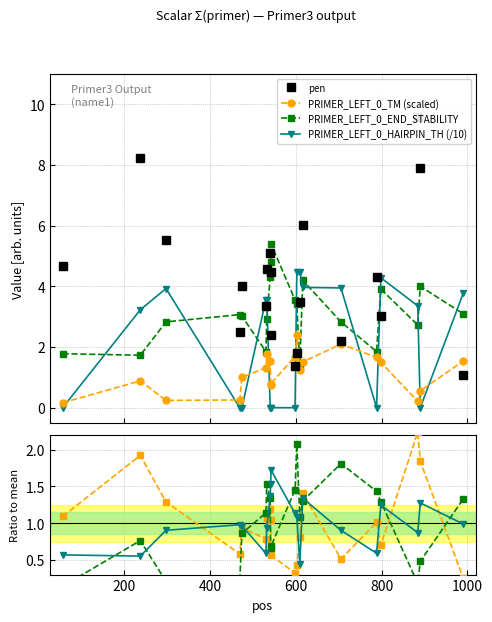

What is the maximum value for PRIMER_LEFT_0_HAIRPIN_TH (/10)?

4.5